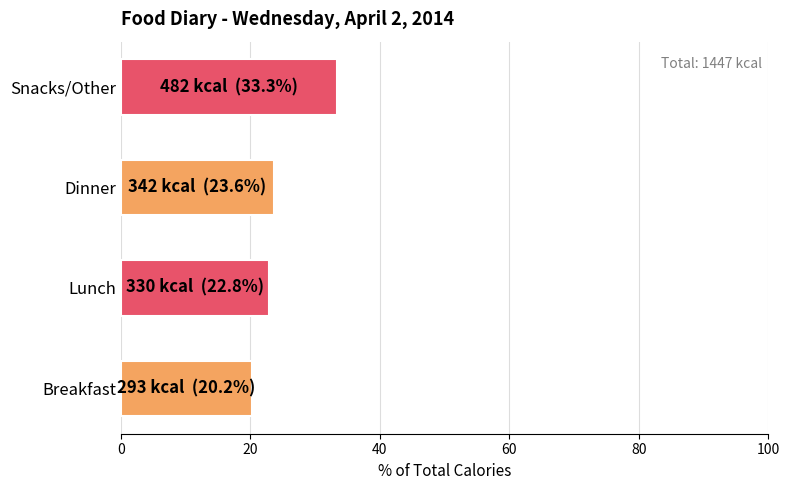

Reading bottom to top, extract all data points from this chart.

20.2	22.8	23.6	33.3